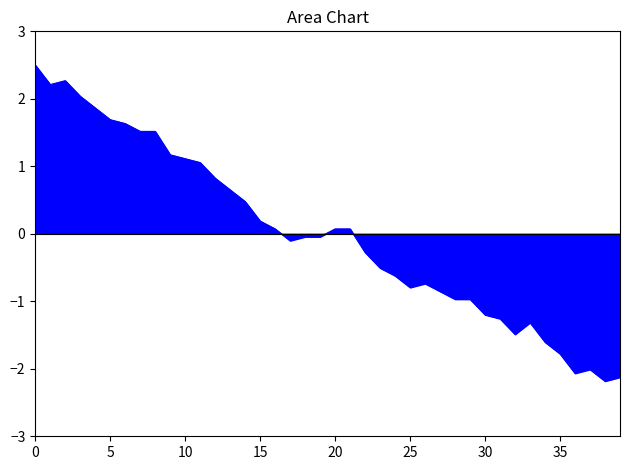

What is the minimum value shown in the chart?

-2.2